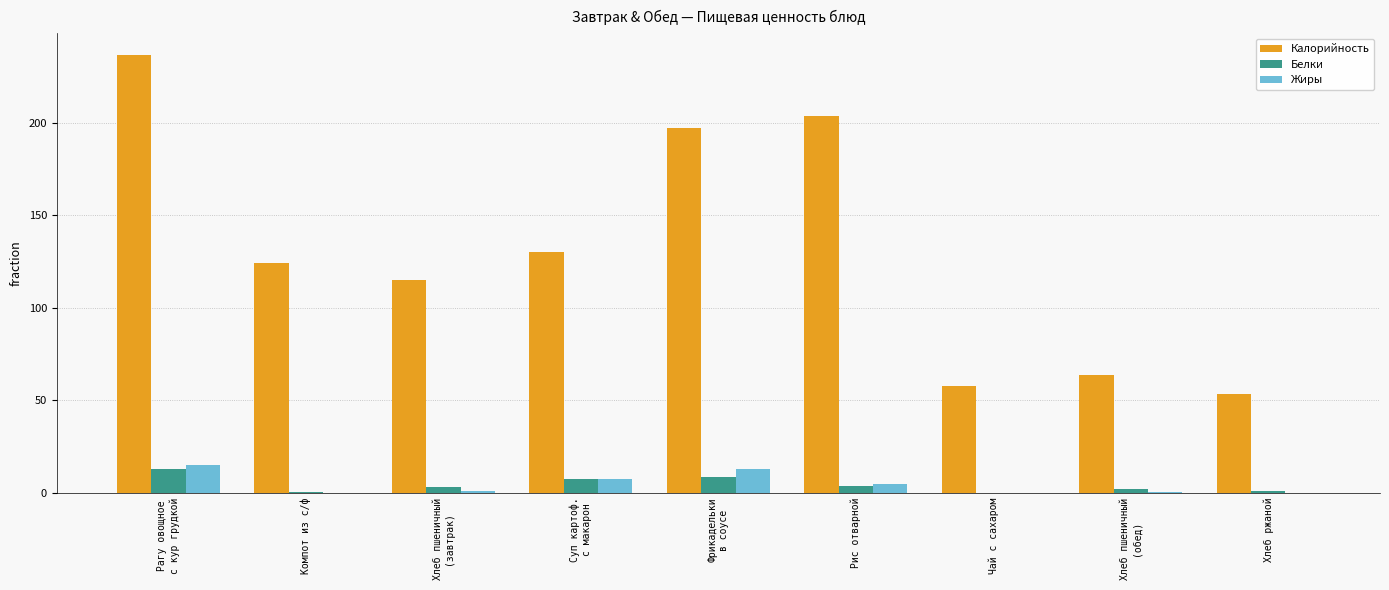

What are all the series names shown in the legend?

Калорийность, Белки, Жиры